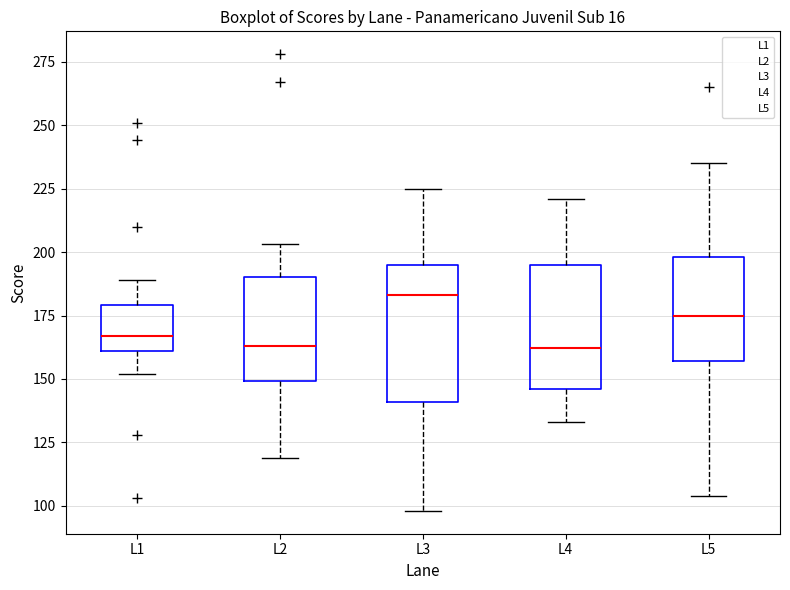

Reading left to right, read every box against the y-axis: the position of its median line, the range the box covers, and the ends of its whiskers. The values are not printed on the chart, so give them approximately, as read against the axis.

L1: median 165, box 160 to 180, whiskers 150 to 190
L2: median 165, box 150 to 190, whiskers 120 to 205
L3: median 185, box 140 to 195, whiskers 100 to 225
L4: median 160, box 145 to 195, whiskers 135 to 220
L5: median 175, box 155 to 200, whiskers 105 to 235